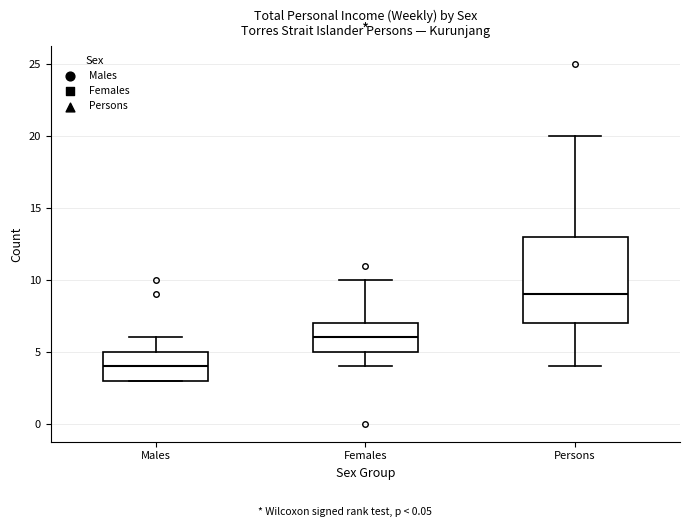

Reading left to right, transcribe this box plot: for each box, give where its median line is, the range the box spans, and where its two whiskers end, as read against the y-axis. The values are not printed on the chart, so give them approximately, as read against the axis.

Males: median 4, box 3 to 5, whiskers 3 to 6
Females: median 6, box 5 to 7, whiskers 4 to 10
Persons: median 9, box 7 to 13, whiskers 4 to 20